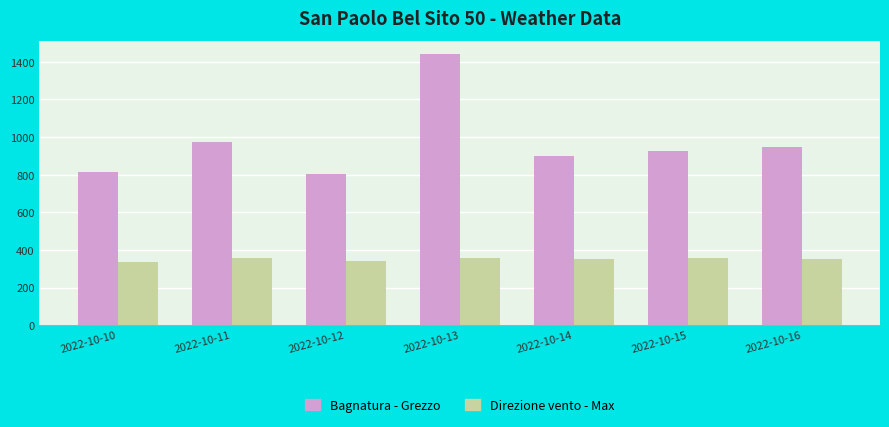

What is the value of the Direzione vento - Max bar at the 1st from the left?

337.0